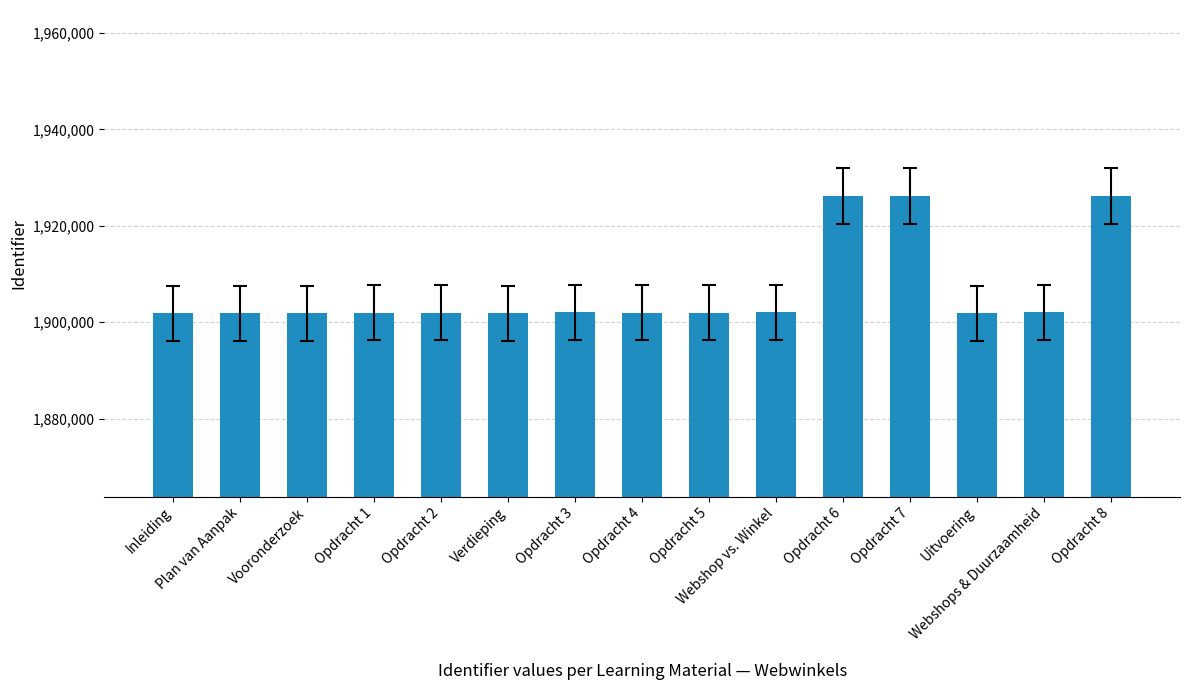

What is the maximum value shown in the chart?

1926210